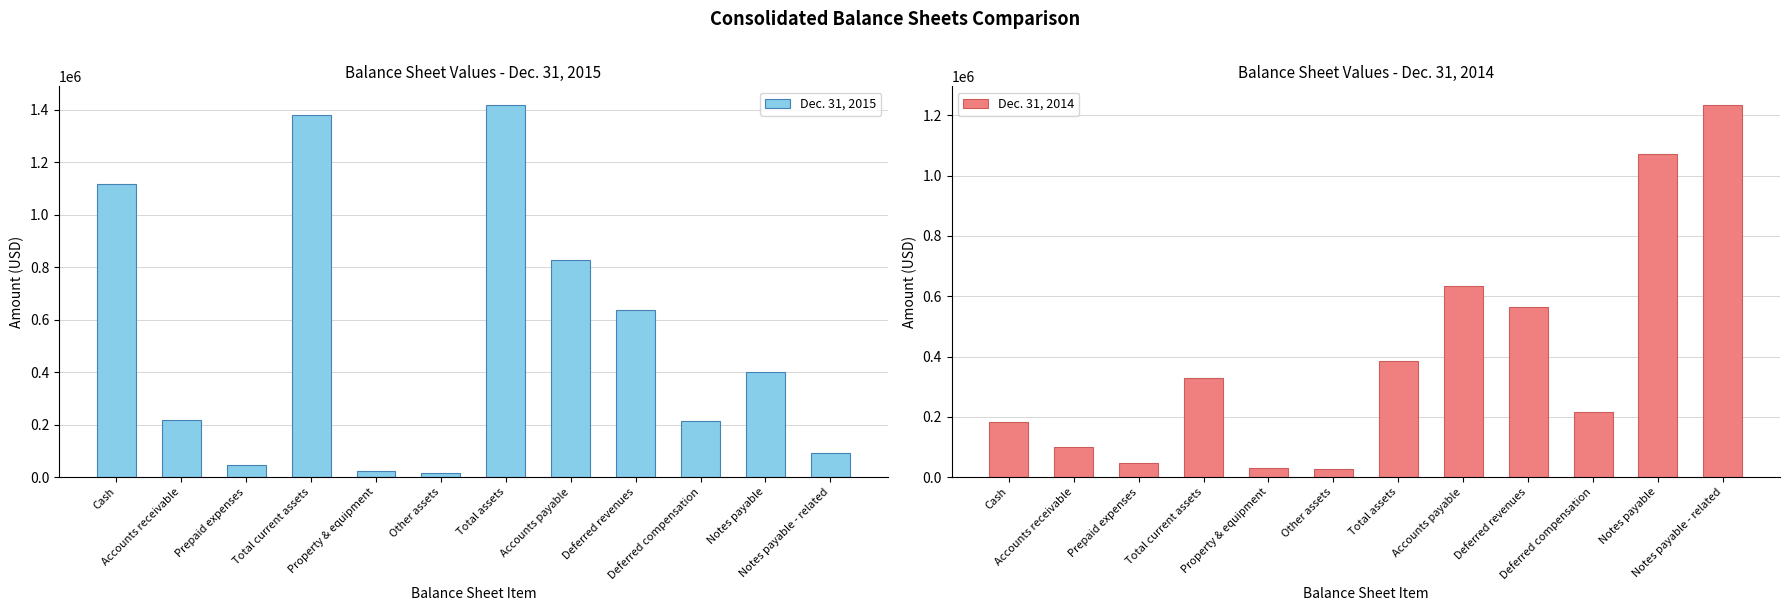

What is the minimum value shown in the chart?

14540